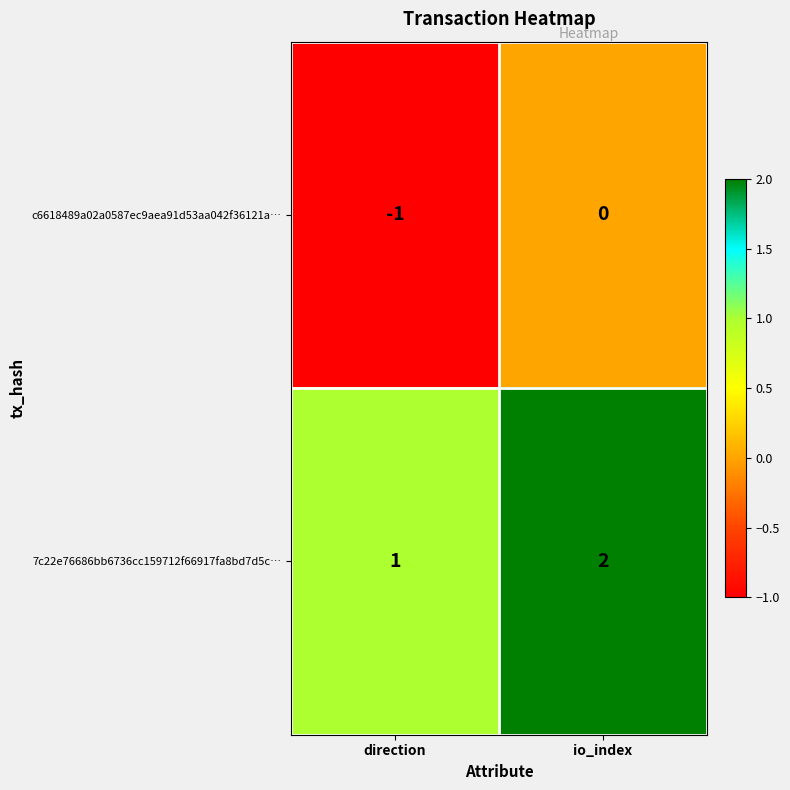

Where is c6618489a02a0587ec9aea91d53aa042f36121a… nearest to the value 0?

io_index